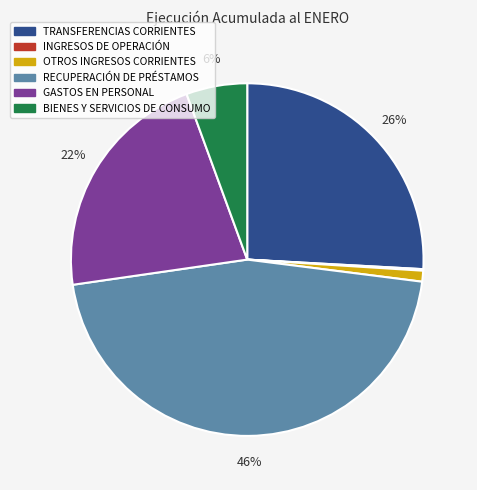

Which has a higher value, RECUPERACIÓN DE PRÉSTAMOS or BIENES Y SERVICIOS DE CONSUMO?

RECUPERACIÓN DE PRÉSTAMOS